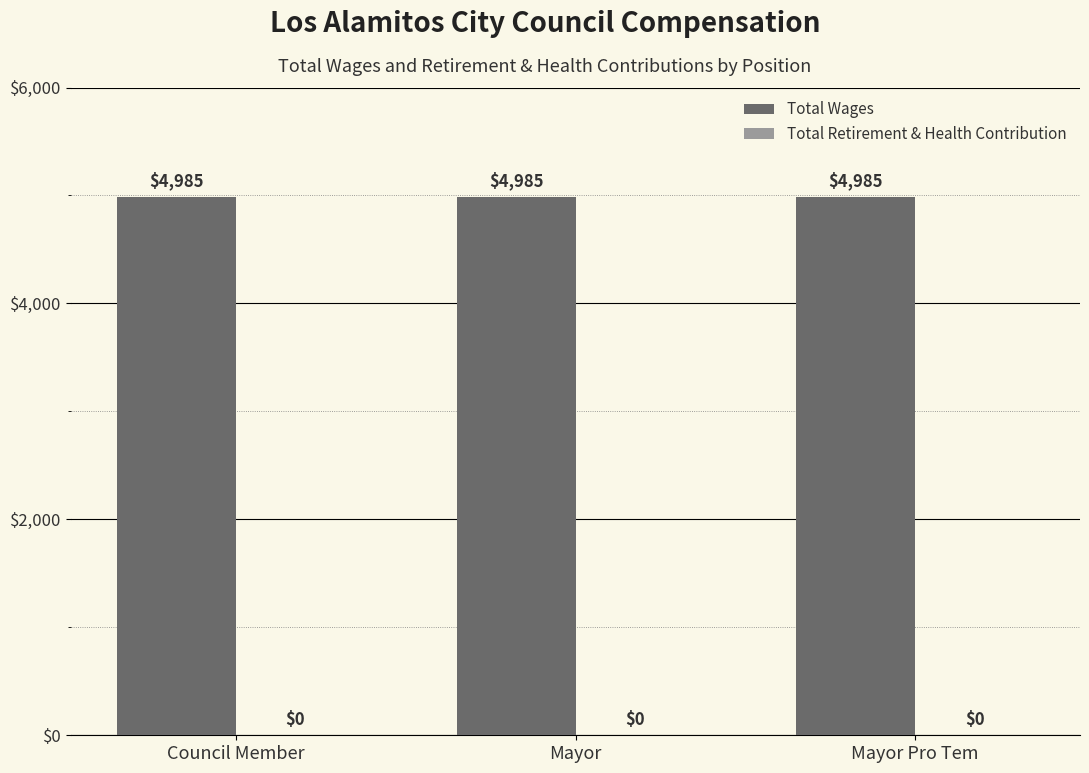

What is the spread (max minus min) of values at Council Member?

4985